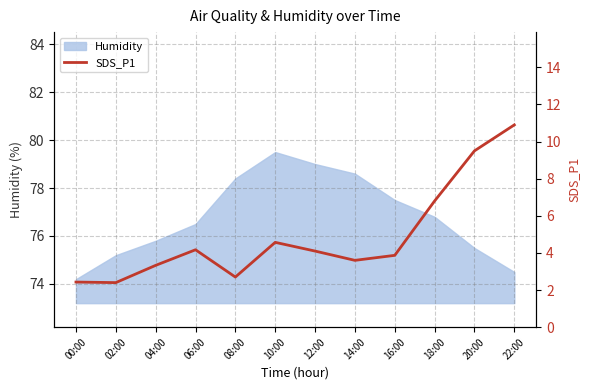

What is the minimum value shown in the chart?

2.4